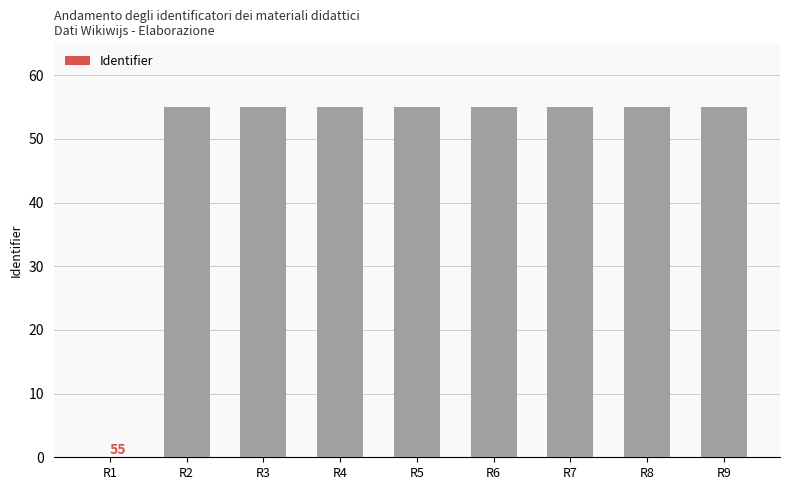

Reading left to right, transcribe all the data shown in this chart.

0	55	55	55	55	55	55	55	55